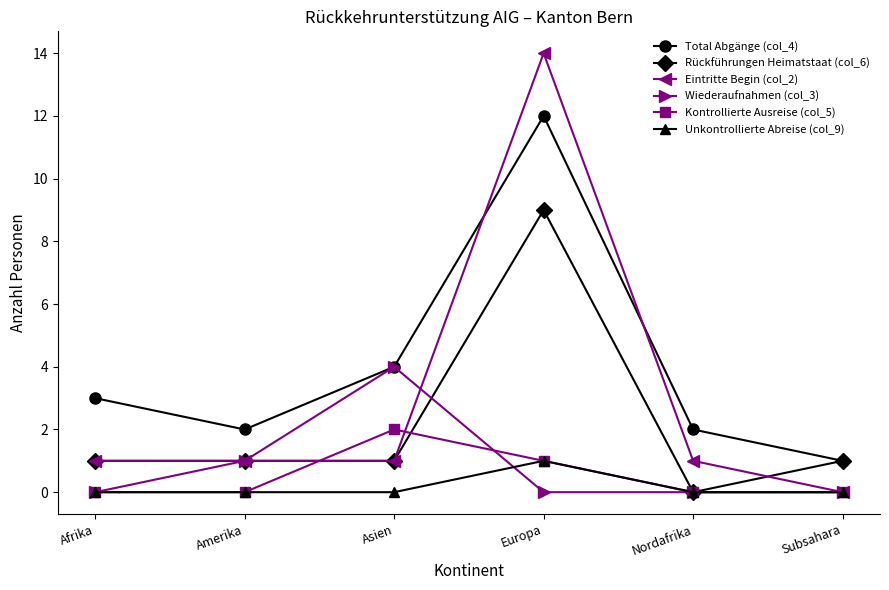

Reading left to right, list all the values displayed in this chart.

Total Abgänge (col_4): 3	2	4	12	2	1
Rückführungen Heimatstaat (col_6): 1	1	1	9	0	1
Eintritte Begin (col_2): 1	1	1	14	1	0
Wiederaufnahmen (col_3): 0	1	4	0	0	0
Kontrollierte Ausreise (col_5): 0	0	2	1	0	0
Unkontrollierte Abreise (col_9): 0	0	0	1	0	0